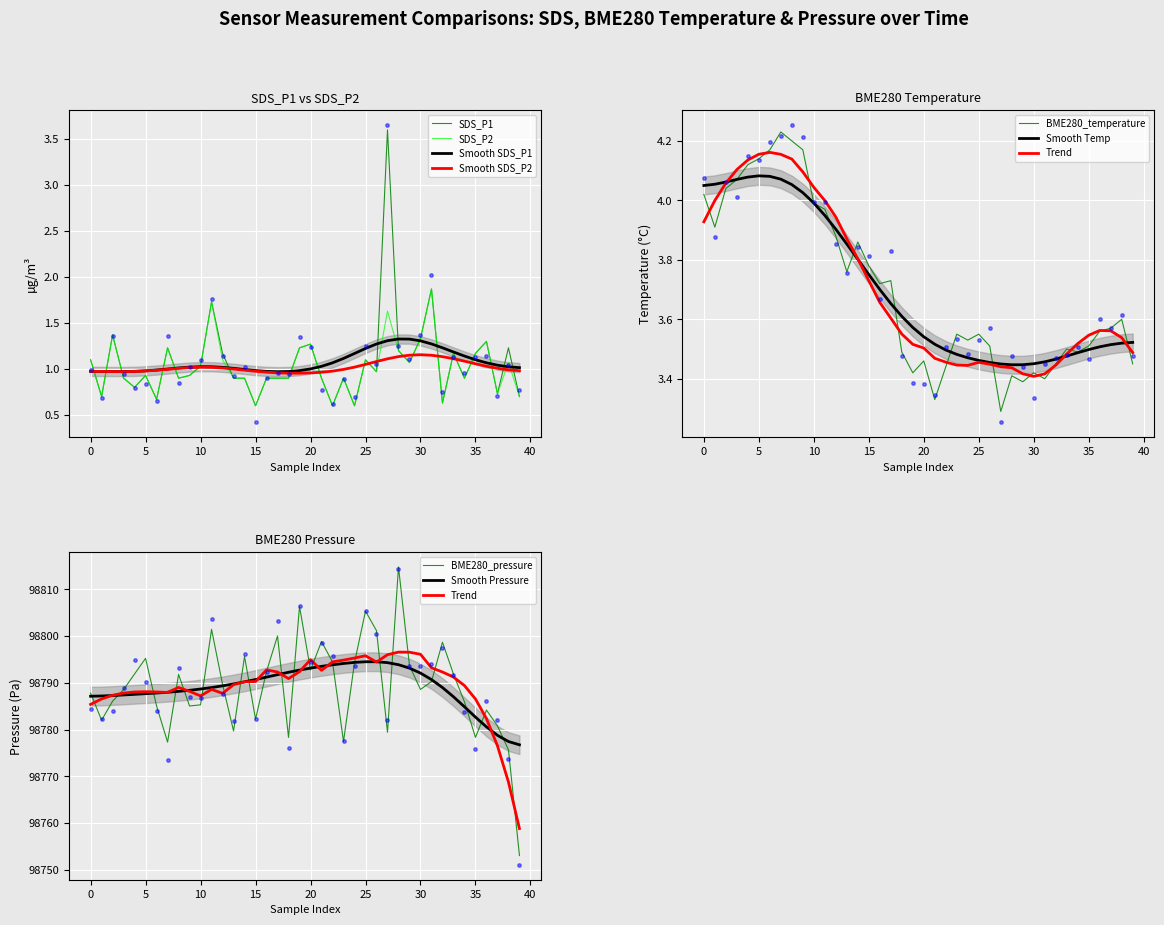

At how many categories does at least one series exceed 96039?

40